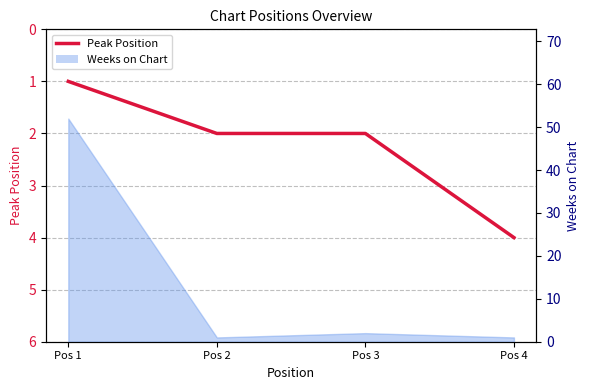

List the labels in order of value, smallest first.

Pos 1, Pos 2, Pos 3, Pos 4